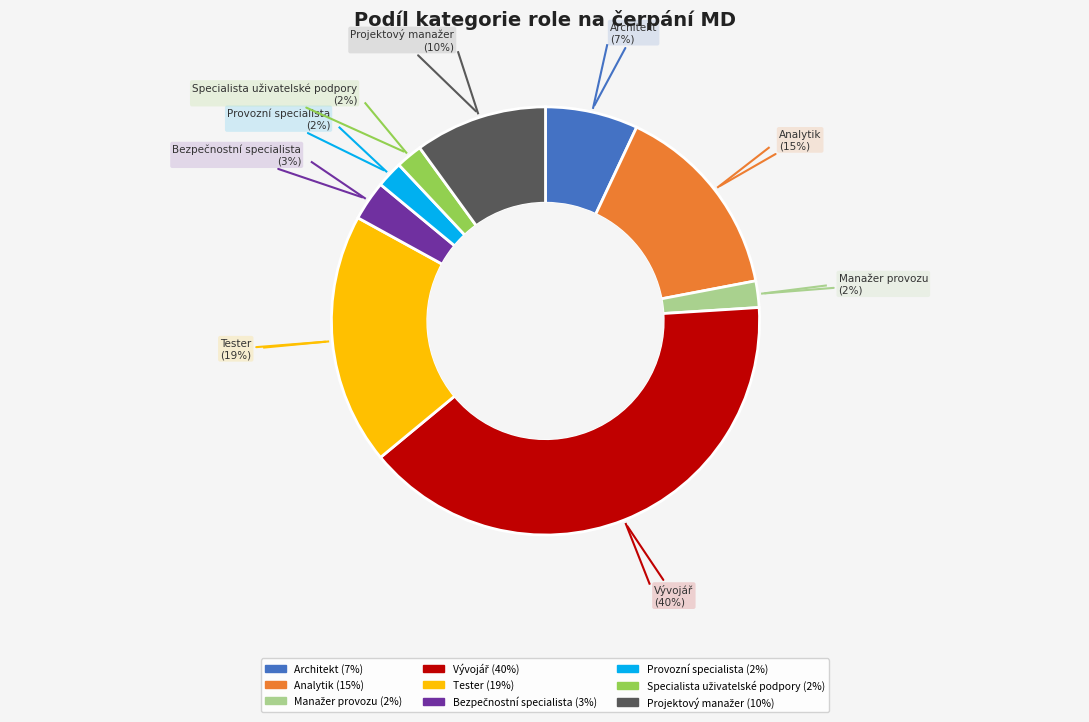

What percentage is the Architekt slice, to the nearest percent?

7%